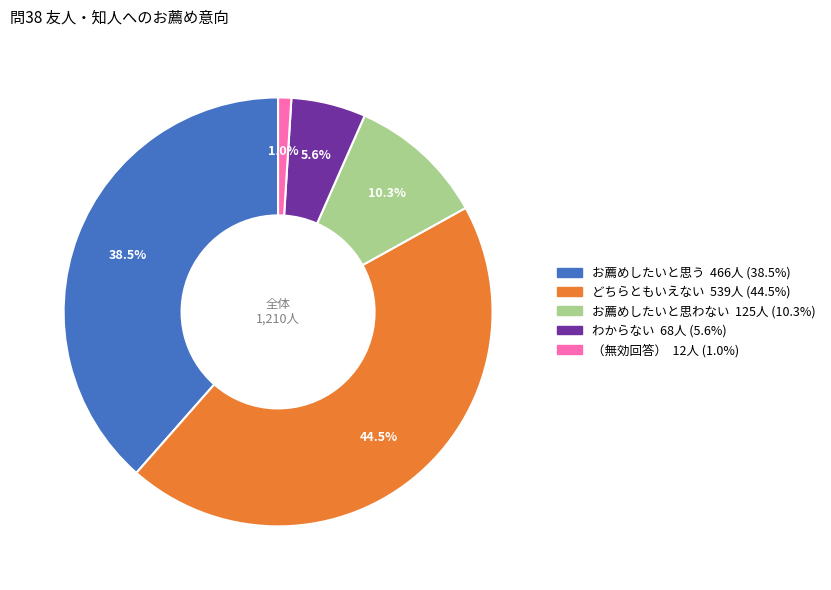

To the nearest percent, what is the difference between the どちらともいえない and （無効回答） slice percentages?

44%